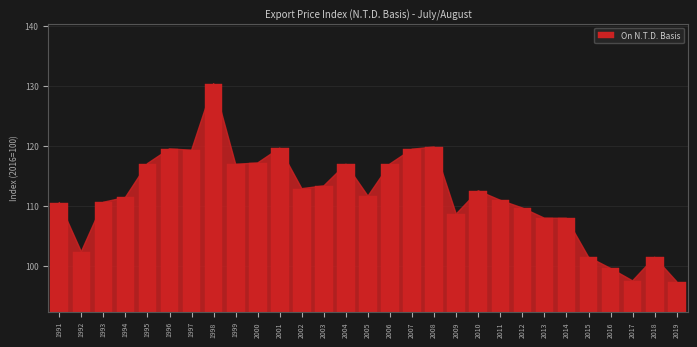

What is the change in value from 2003 to 2008?

+6.5